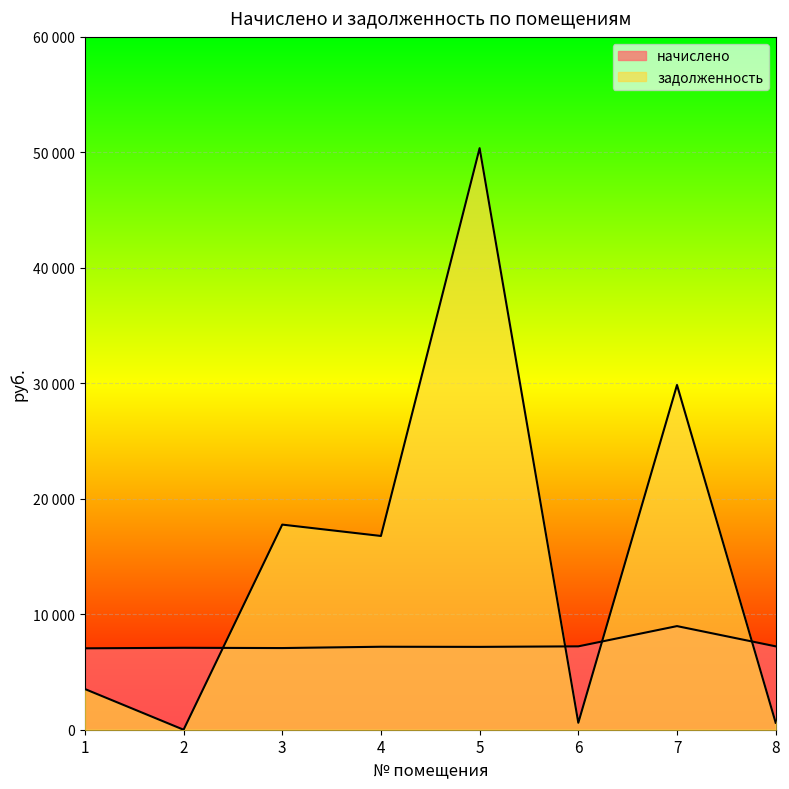

After their last crossing, which series has the higher values: задолженность or начислено?

начислено